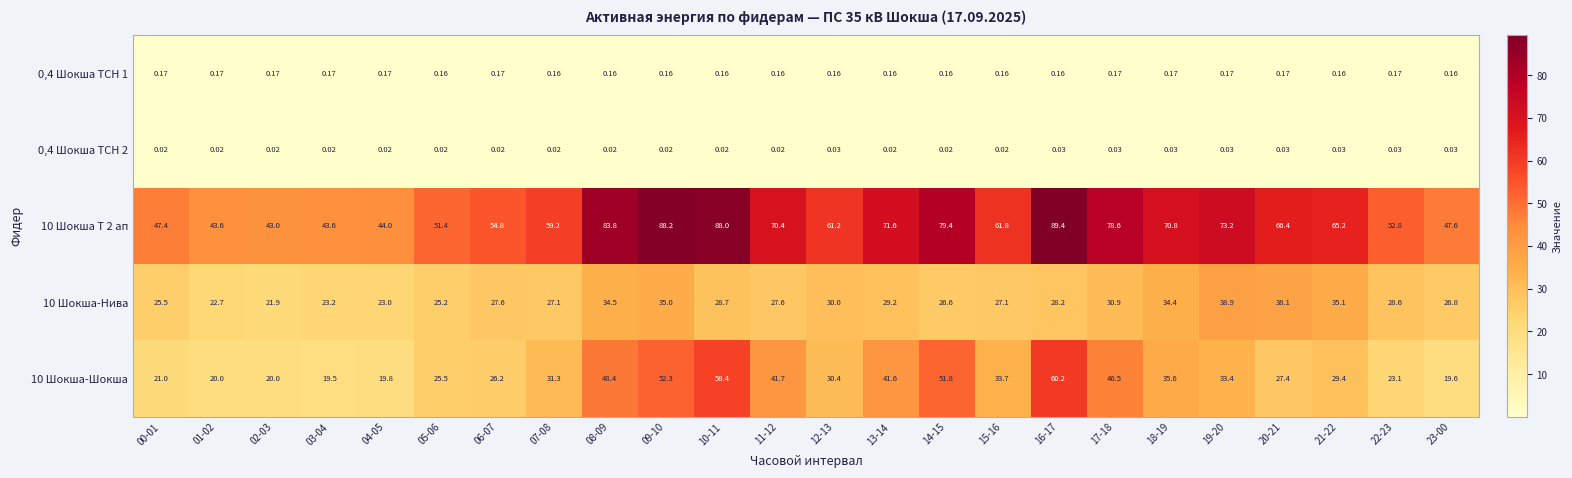

Is the value of 0,4 Шокша ТСН 1 at 10-11 greater than the value of 10 Шокша-Шокша at 13-14?

No